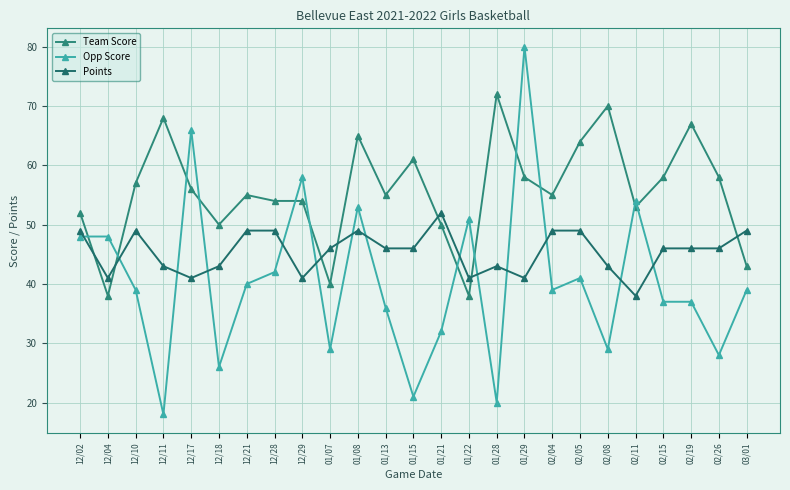

True or false: Points has a value of 10 at 02/15.

False